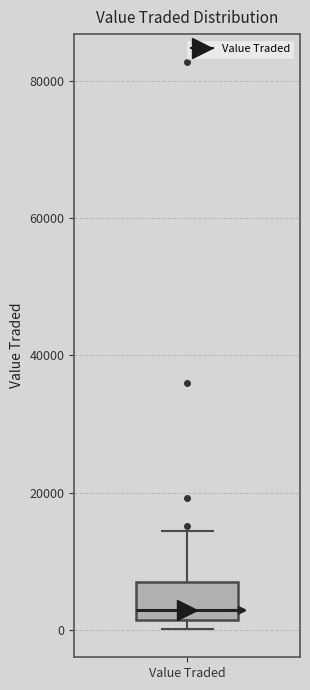

Read this box plot against the y-axis: the position of the median line, the range covered by the box, and the ends of both whiskers. The values are not printed on the chart, so give them approximately, as read against the axis.

median 2000 (just above the box's lower edge), box 2000 to 6000, whiskers 0 to 14000